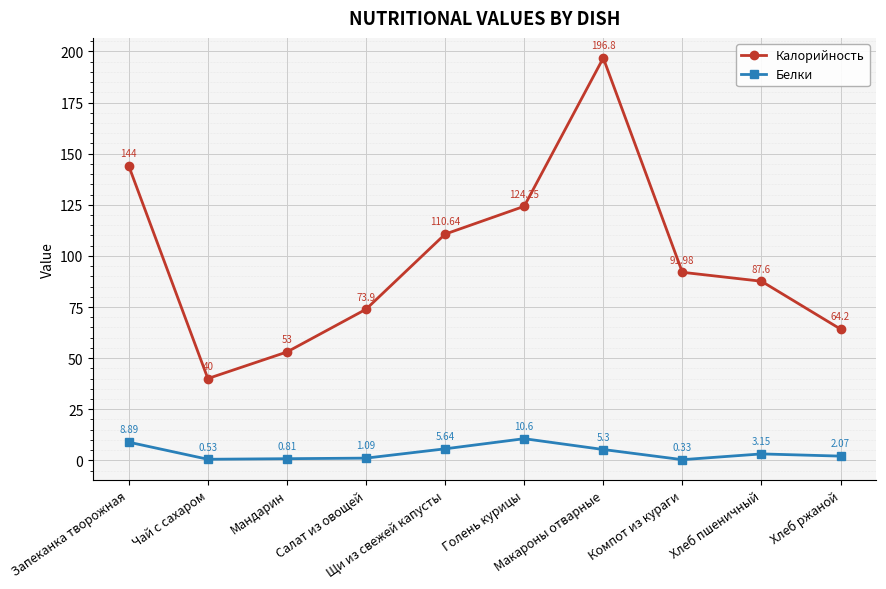

List the series in order of their peak value, lowest first.

Белки, Калорийность